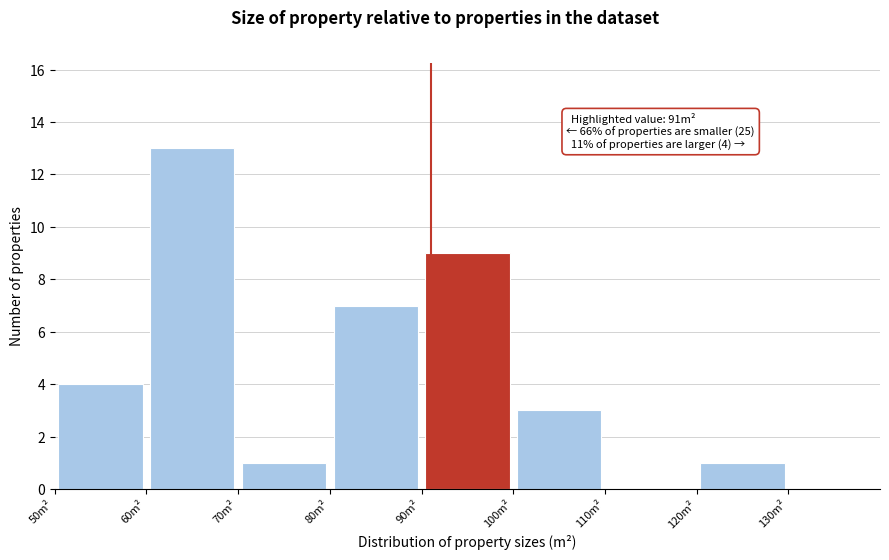

Over which range of the x-axis is the bar tallest?

60 to 70